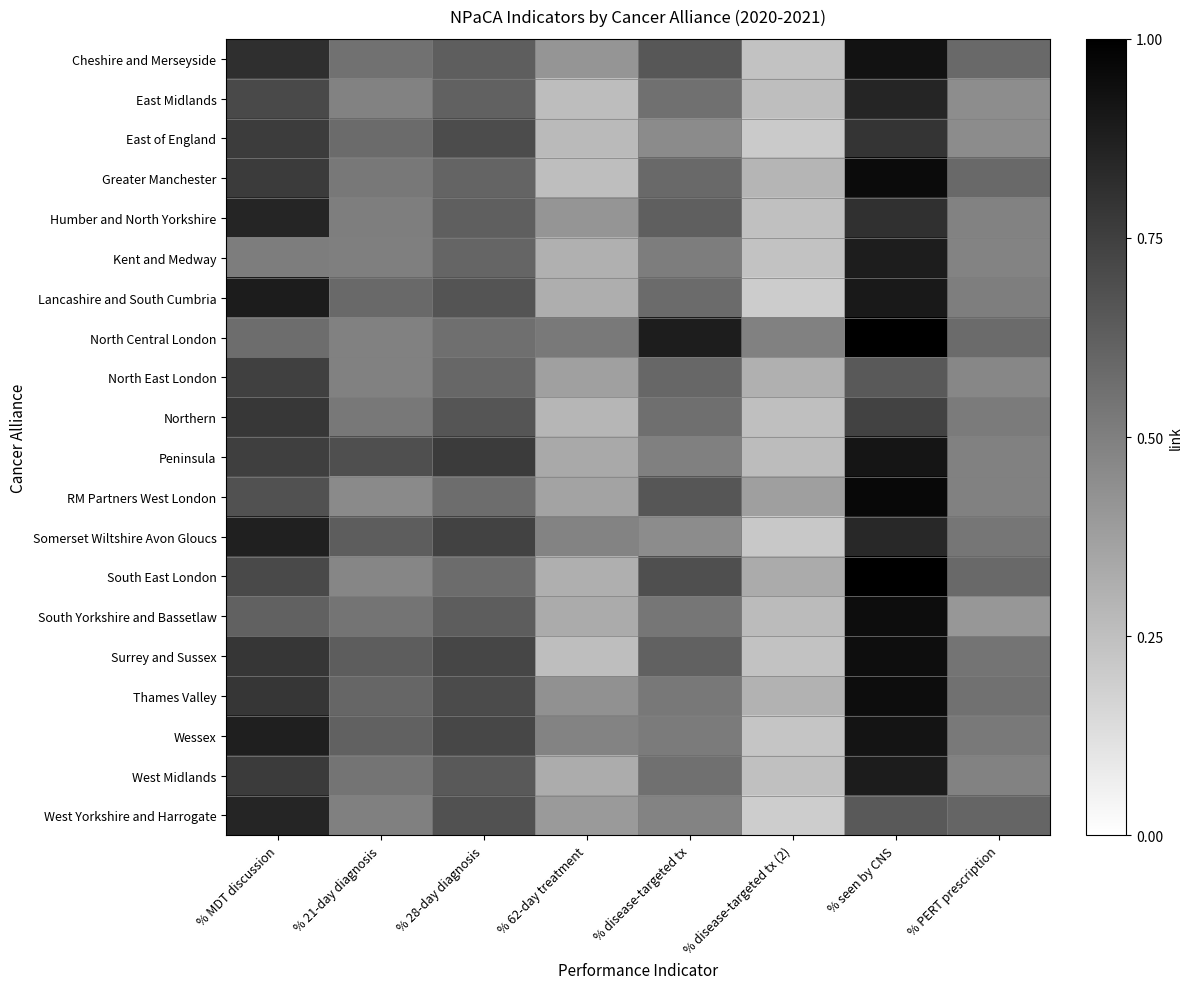

How many series are shown in this chart?

20